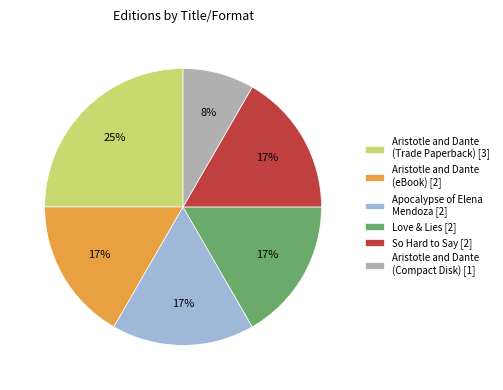

The So Hard to Say [2] slice represents 17% of the pie. True or false?

True